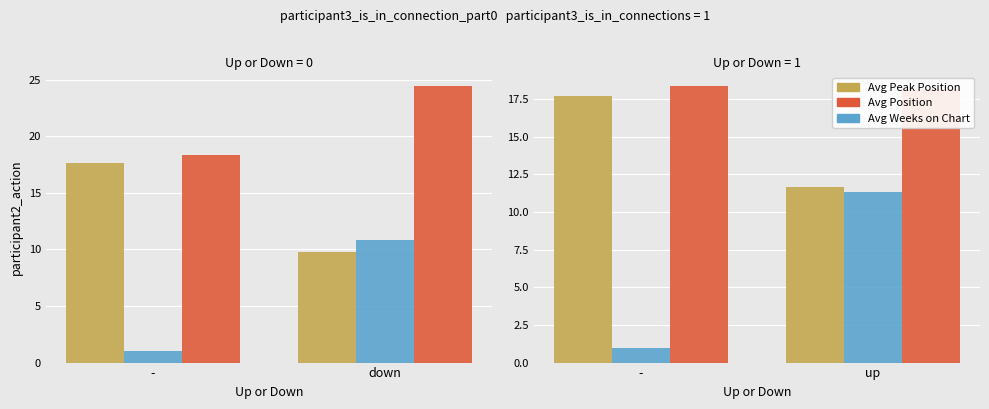

What position from the left is -?

1